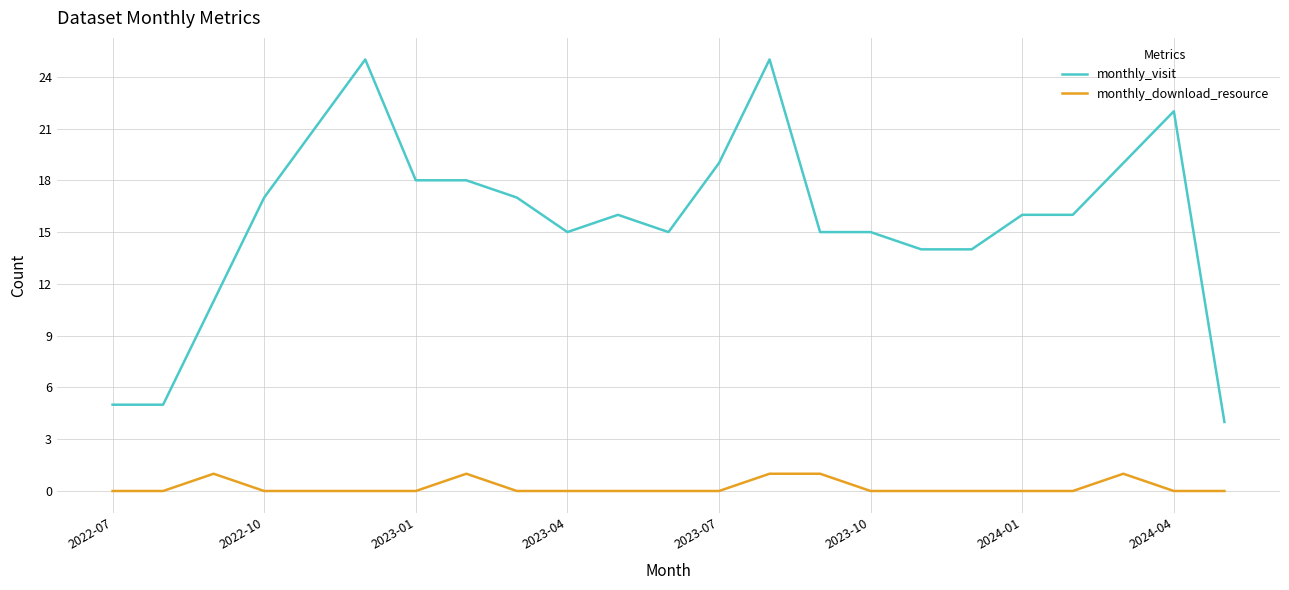

True or false: monthly_visit and monthly_download_resource cross at least once.

False